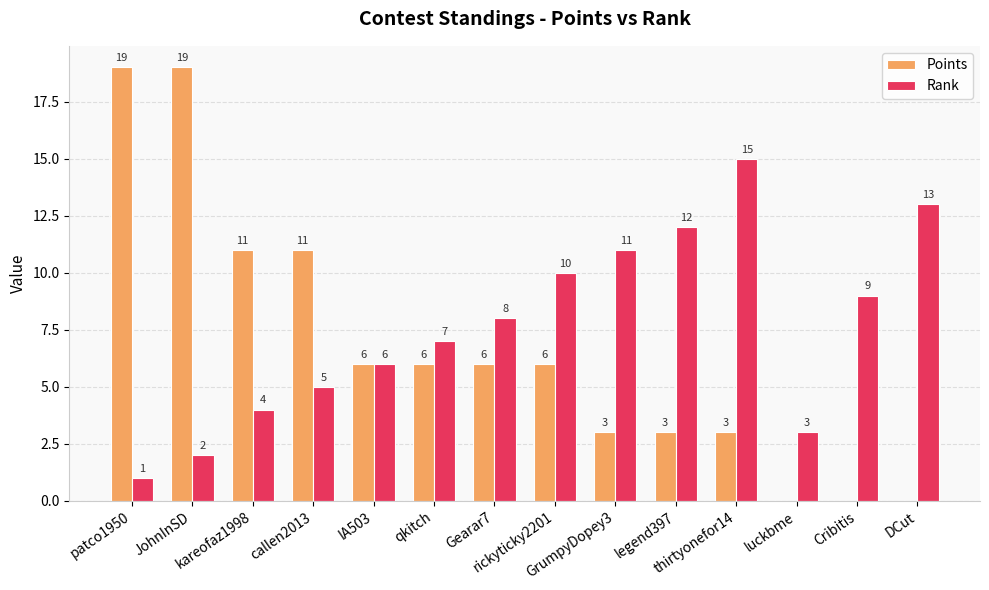

What is the sum of all Points values?

93